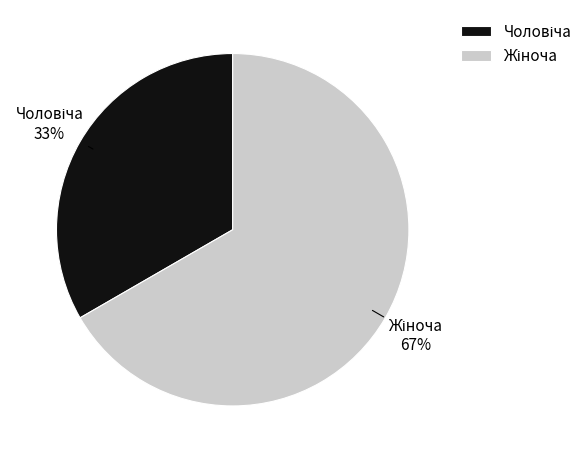

To the nearest percent, what is the average slice percentage?

50%